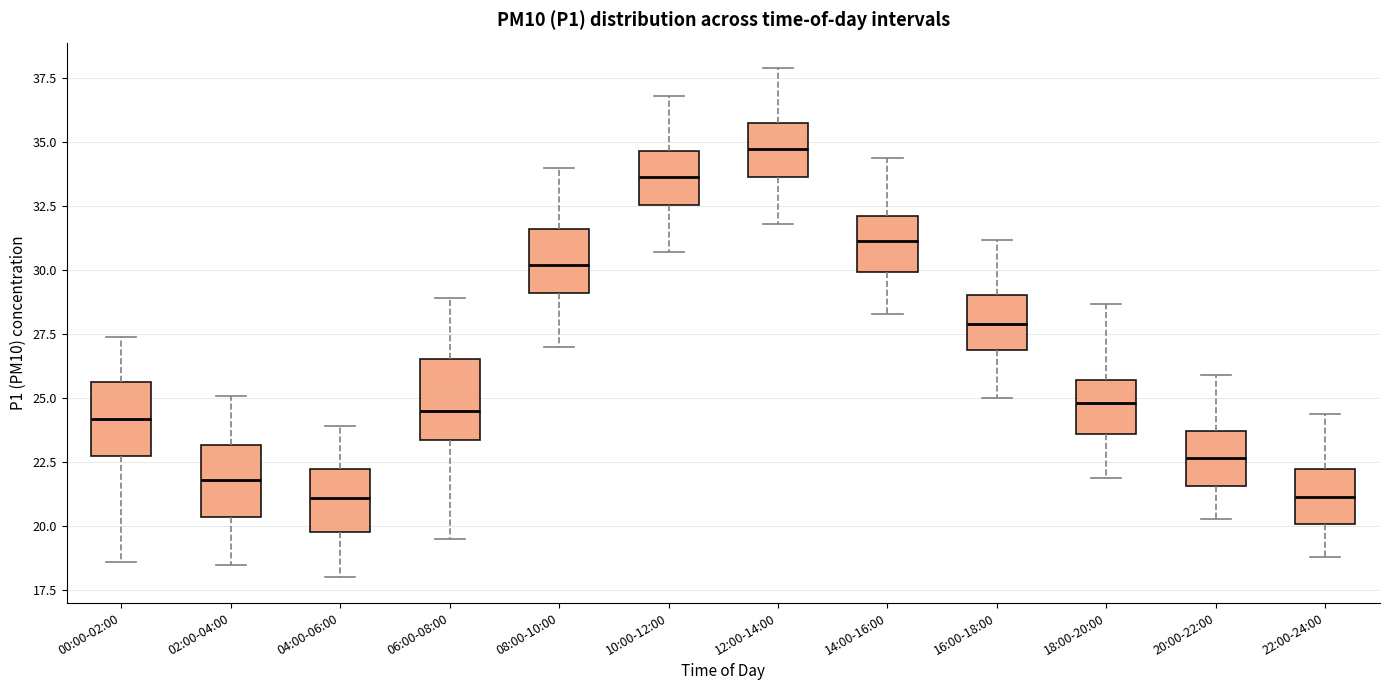

Reading left to right, transcribe this box plot: for each box, give where its median line is, the range the box spans, and where its two whiskers end, as read against the y-axis. The values are not printed on the chart, so give them approximately, as read against the axis.

00:00-02:00: median 24.0, box 22.5 to 25.5, whiskers 18.5 to 27.5
02:00-04:00: median 22.0, box 20.5 to 23.0, whiskers 18.5 to 25.0
04:00-06:00: median 21.0, box 20.0 to 22.0, whiskers 18.0 to 24.0
06:00-08:00: median 24.5, box 23.5 to 26.5, whiskers 19.5 to 29.0
08:00-10:00: median 30.0, box 29.0 to 31.5, whiskers 27.0 to 34.0
10:00-12:00: median 33.5, box 32.5 to 34.5, whiskers 30.5 to 37.0
12:00-14:00: median 35.0, box 33.5 to 36.0, whiskers 32.0 to 38.0
14:00-16:00: median 31.0, box 30.0 to 32.0, whiskers 28.5 to 34.5
16:00-18:00: median 28.0, box 27.0 to 29.0, whiskers 25.0 to 31.0
18:00-20:00: median 25.0, box 23.5 to 25.5, whiskers 22.0 to 28.5
20:00-22:00: median 22.5, box 21.5 to 23.5, whiskers 20.5 to 26.0
22:00-24:00: median 21.0, box 20.0 to 22.0, whiskers 19.0 to 24.5